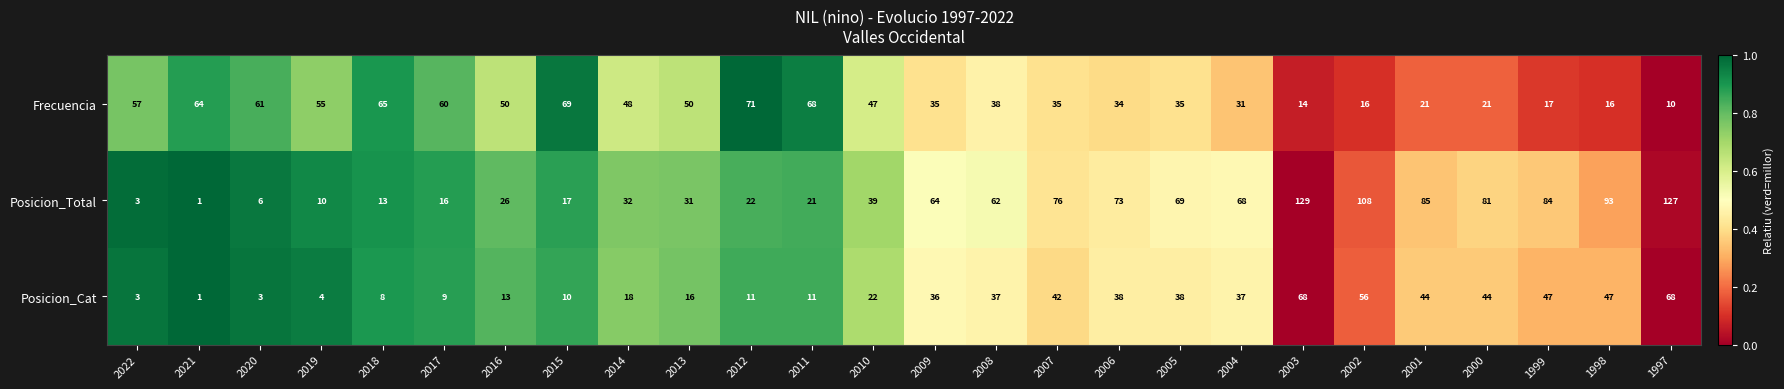

What is the minimum value for Frecuencia?

10